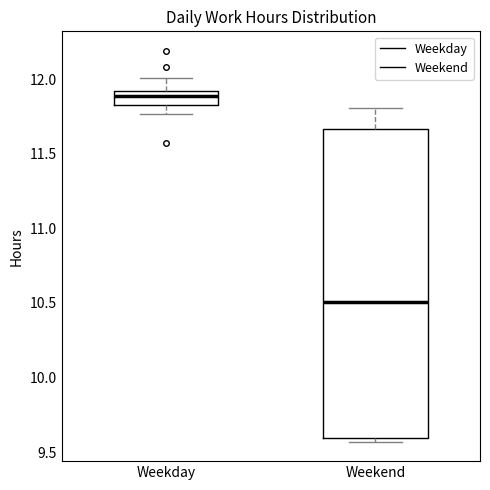

Where does the upper whisker of the box for Weekday end on the y-axis? The values are not printed on the chart, so give them approximately, as read against the axis.

12.00